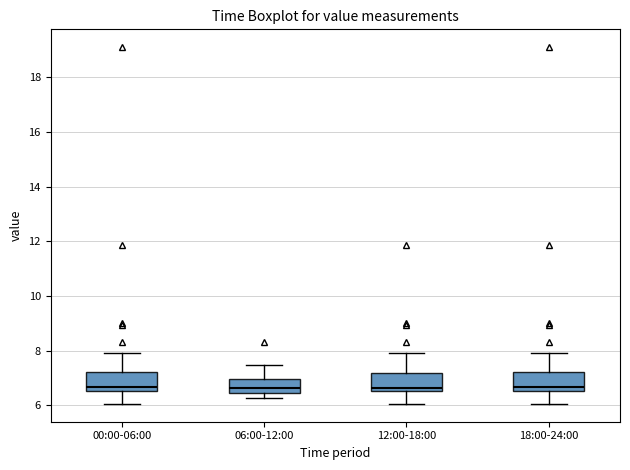

Reading left to right, read every box against the y-axis: the position of its median line, the range the box covers, and the ends of its whiskers. The values are not printed on the chart, so give them approximately, as read against the axis.

00:00-06:00: median 6.6 (just above the box's lower edge), box 6.6 to 7.2, whiskers 6.0 to 8.0
06:00-12:00: median 6.6, box 6.4 to 7.0, whiskers 6.2 to 7.4
12:00-18:00: median 6.6 (just above the box's lower edge), box 6.6 to 7.2, whiskers 6.0 to 8.0
18:00-24:00: median 6.6 (just above the box's lower edge), box 6.6 to 7.2, whiskers 6.0 to 8.0